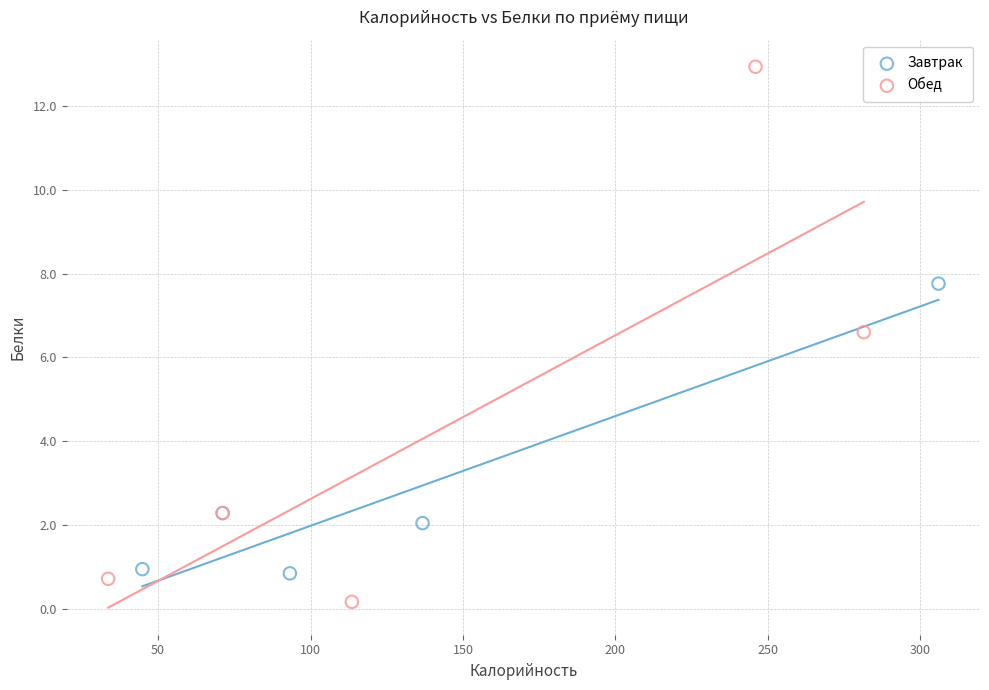

Which series contains the highest Y value?

Обед